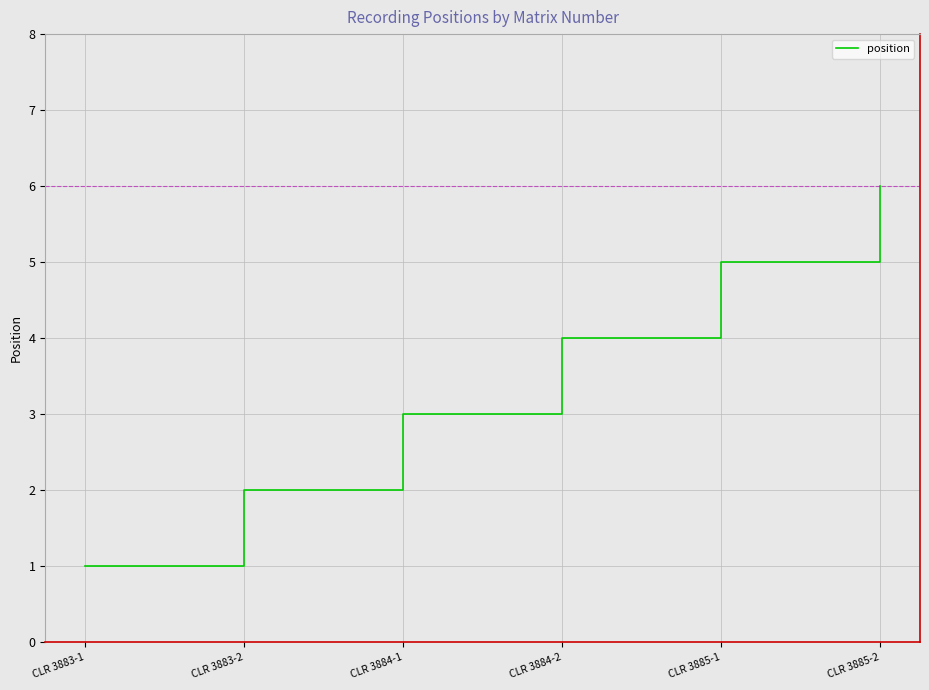

Does the chart have visible grid lines?

Yes